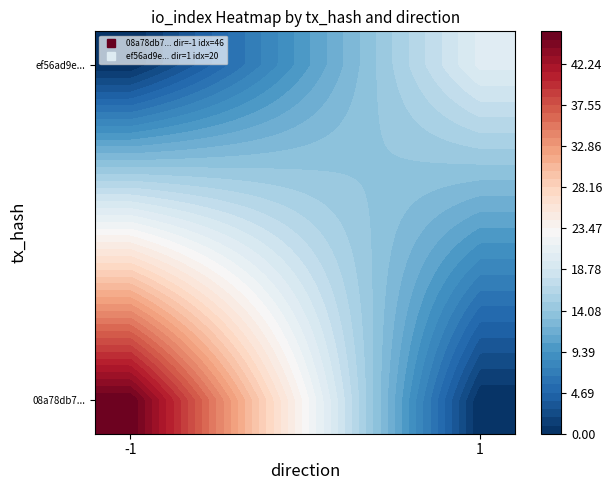

Reading right to left, what are all the values shown in this chart?

08a78db7e6257ae3f1289b59b7ae6e5f9296f8d: 46	-1
ef56ad9e7da174ee747a6c9008a8bbe2b4cbaf0: 20	1